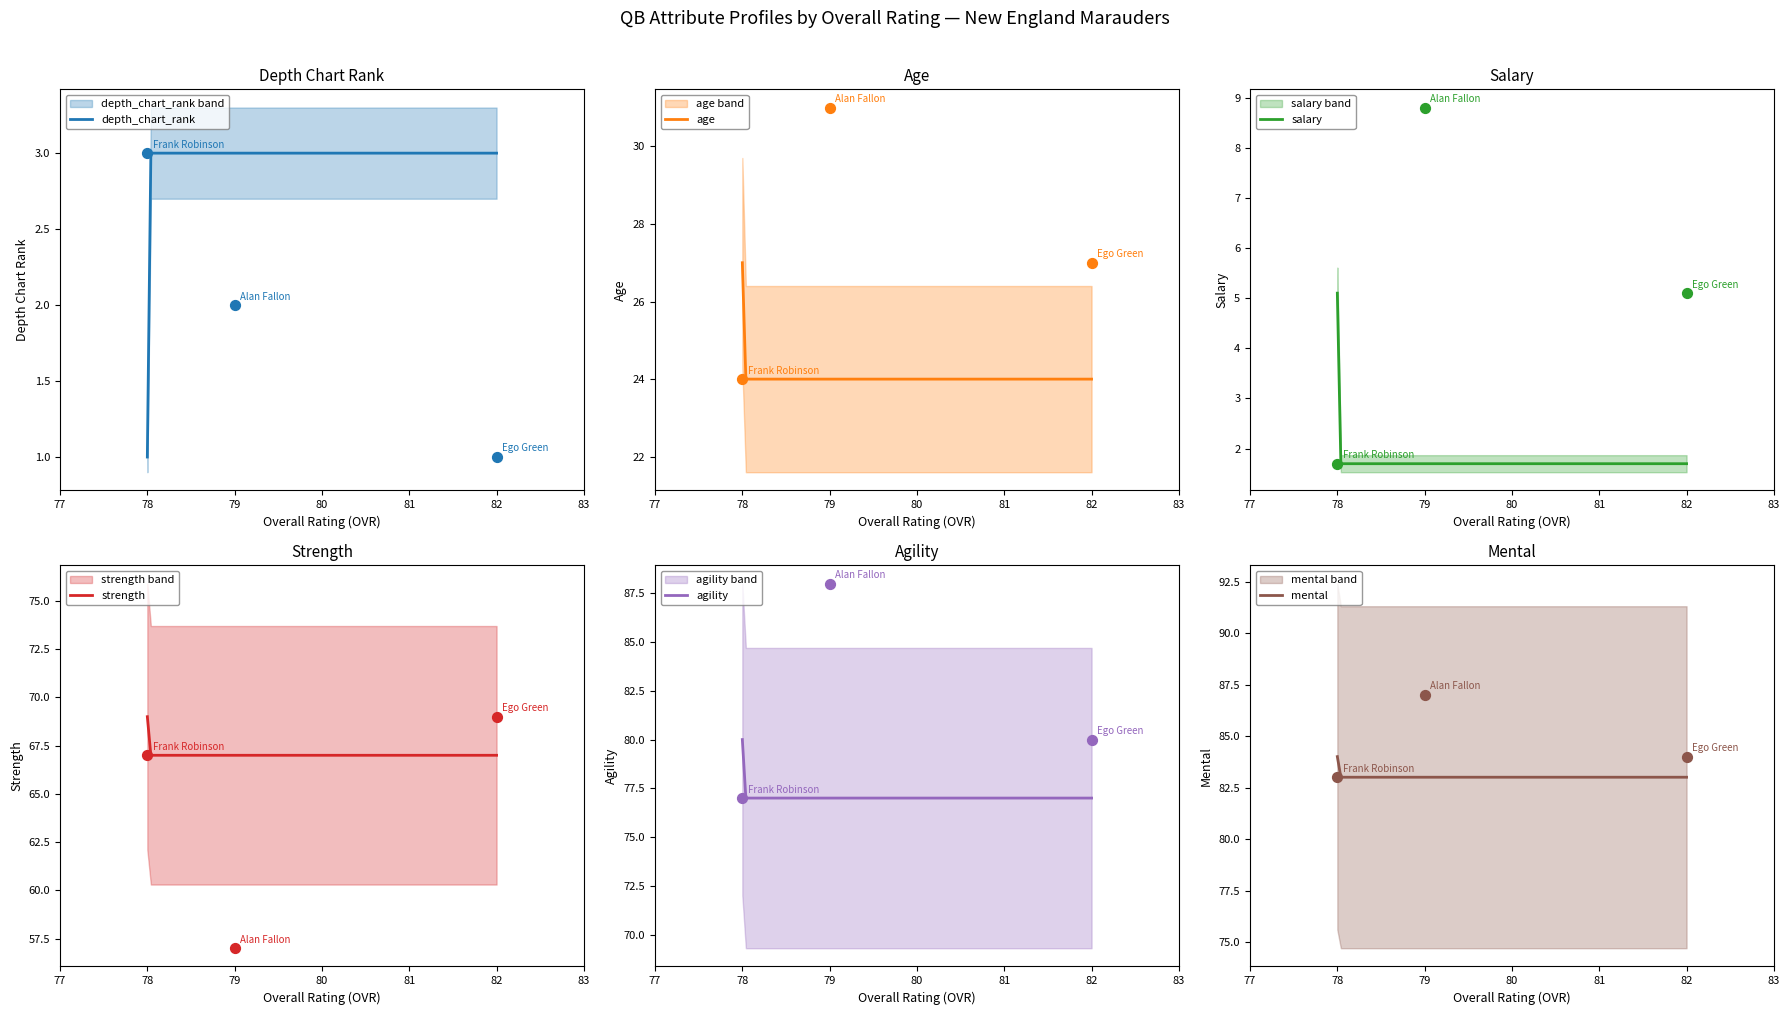

Which series contains the lowest Y value?

depth_chart_rank